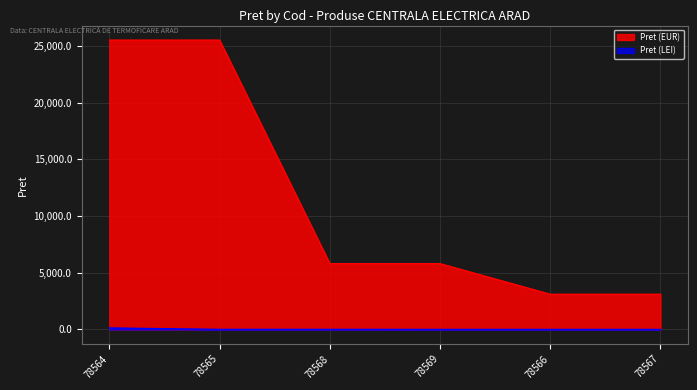

How many lines are shown in the chart?

2